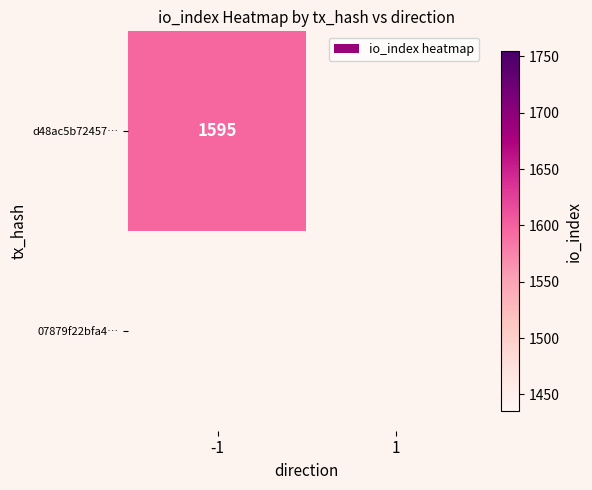

The value of 07879f22bfa4998a83fa6193ea5341be1ccb657 at io_index is 0. True or false?

True